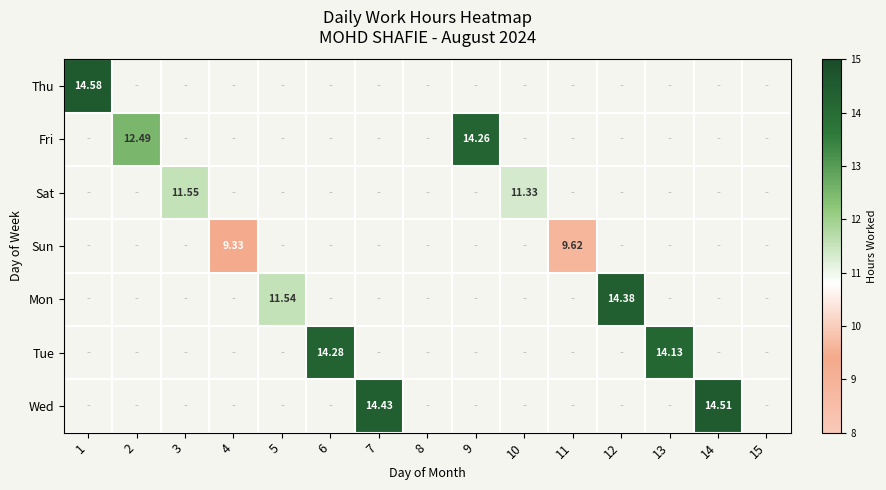

At how many categories does at least one series exceed 12?

8